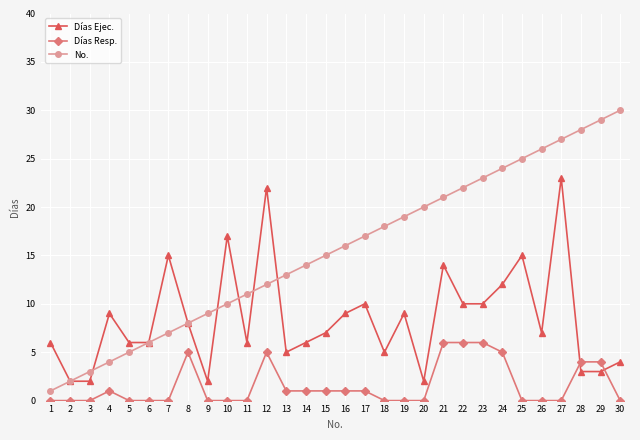

Which series changed the most between 8 and 22?

No.